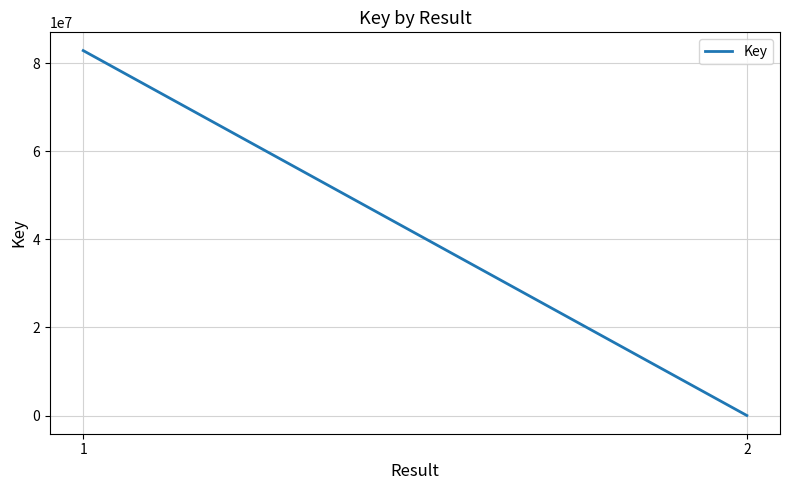

What is the sum of all values?

82928225